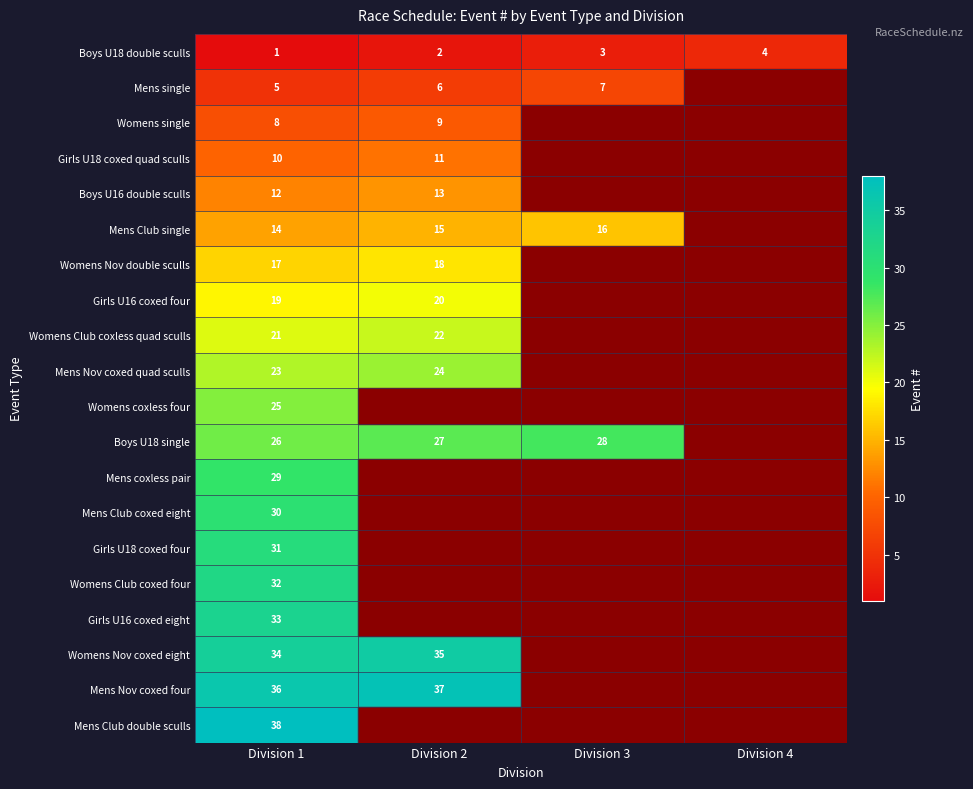

What is the spread (max minus min) of values at Division 4?

4